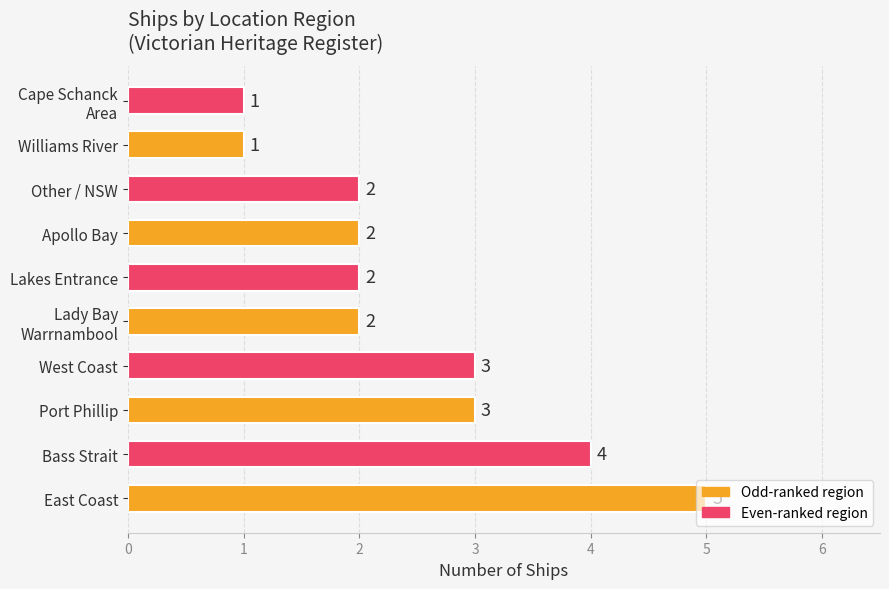

Are the bars horizontal?

Yes